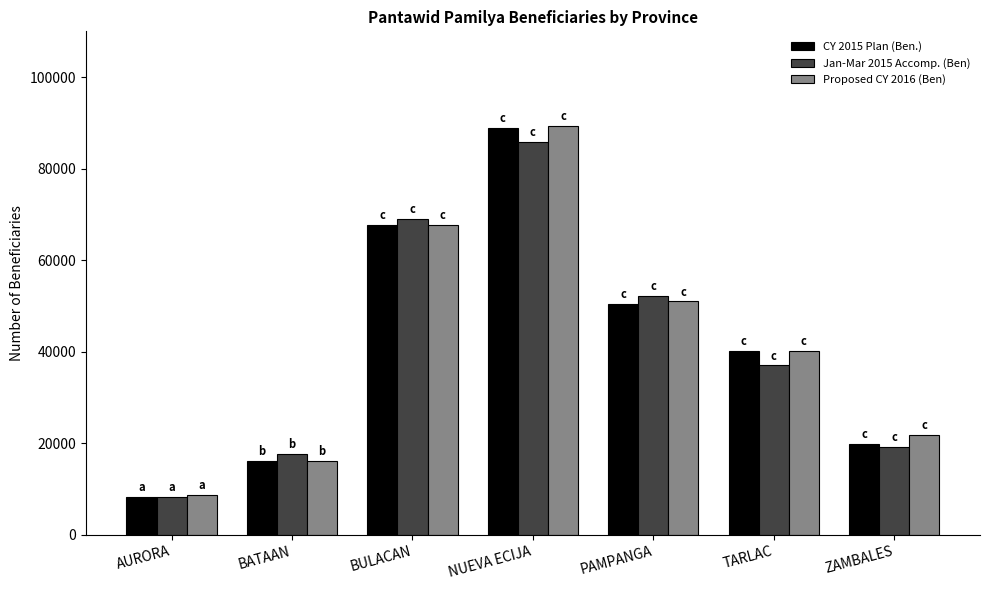

What is the label of the 2nd bar from the left?

BATAAN